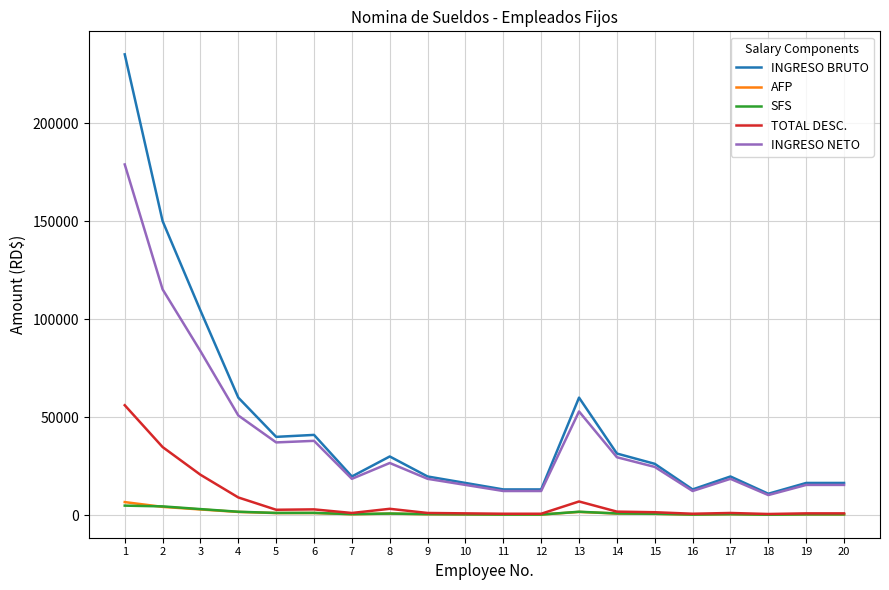

Which series has the largest range (max minus min)?

INGRESO BRUTO